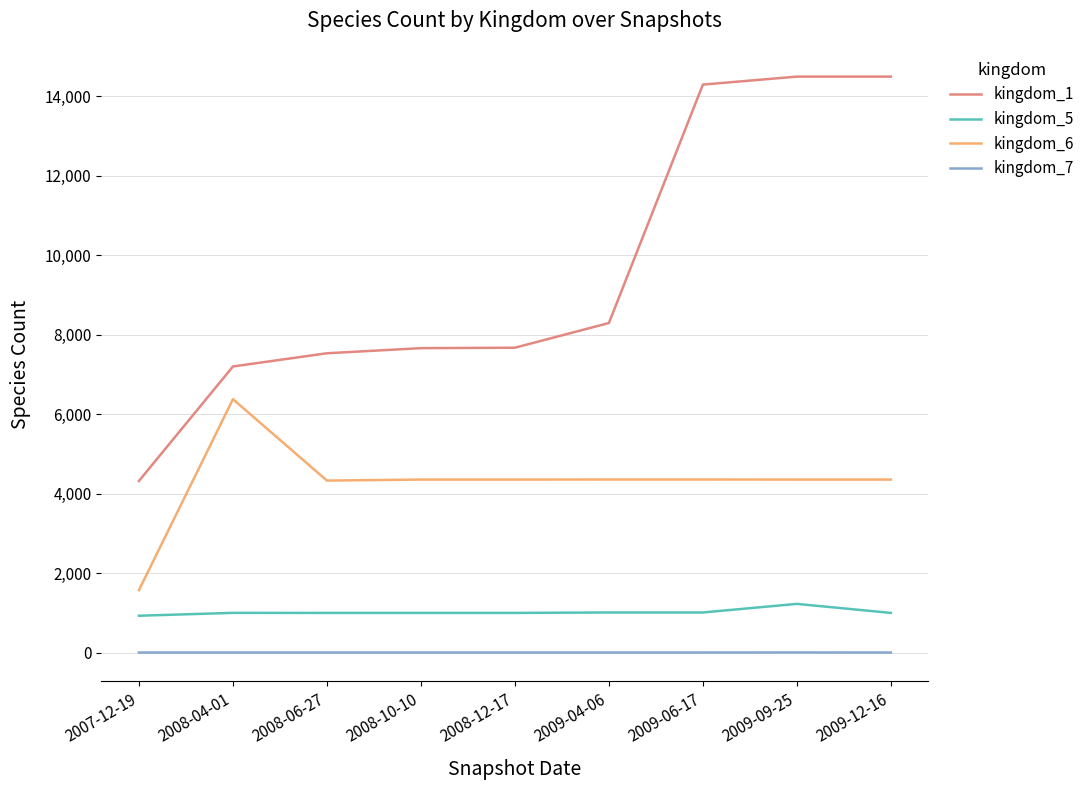

Is the value of kingdom_6 at 2009-09-25 greater than the value of kingdom_1 at 2008-12-17?

No